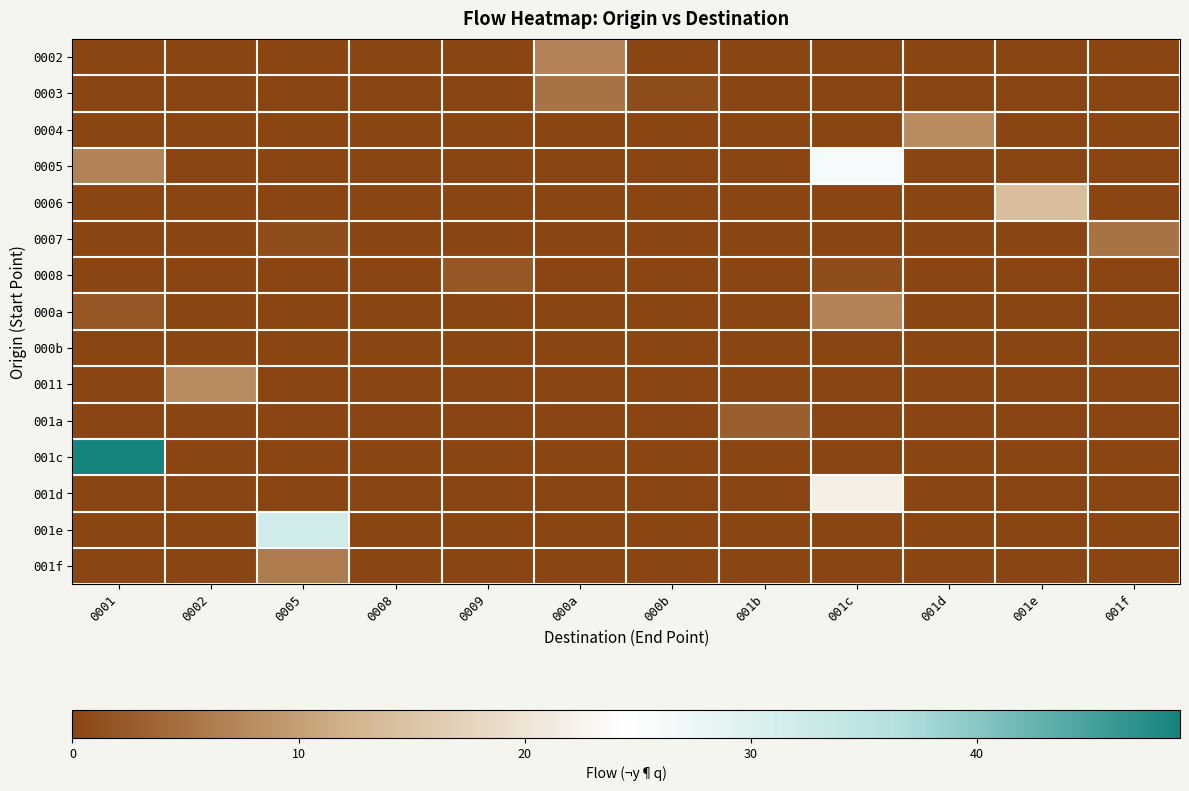

How many data points does each series have?

12